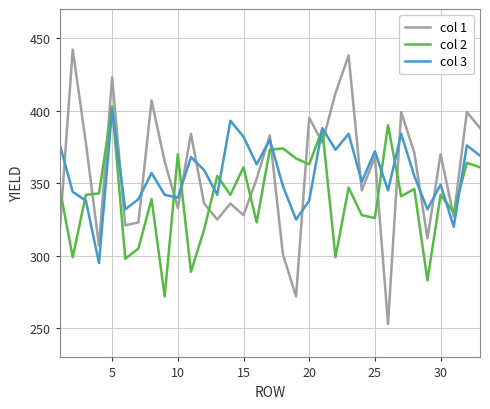

Which series has the largest range (max minus min)?

col 1